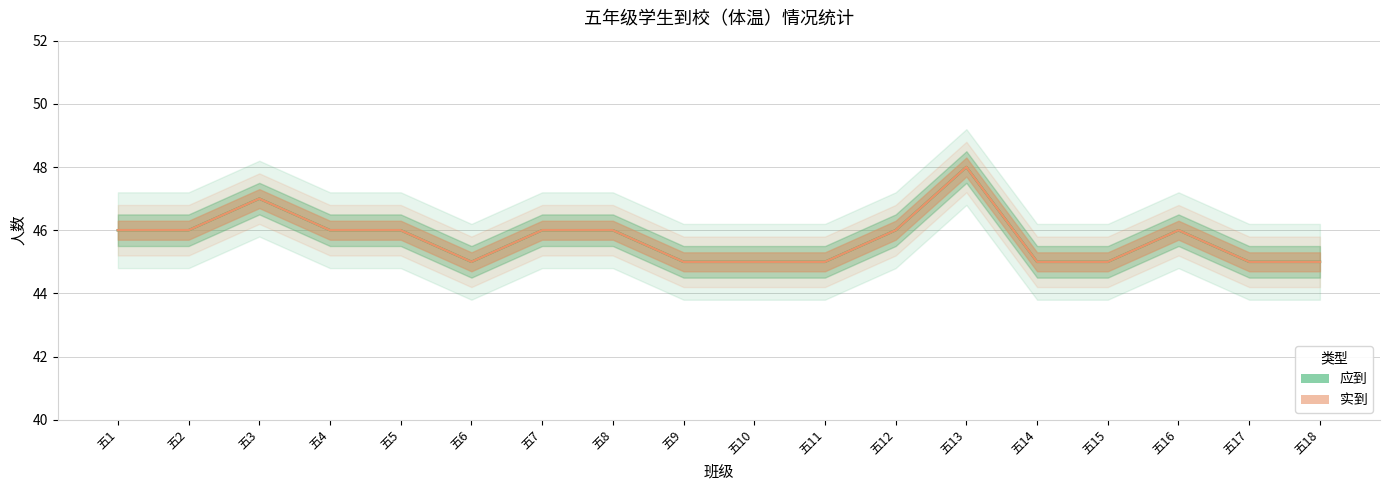

Reading right to left, list all the values displayed in this chart.

应到: 五18=45	五17=45	五16=46	五15=45	五14=45	五13=48	五12=46	五11=45	五10=45	五9=45	五8=46	五7=46	五6=45	五5=46	五4=46	五3=47	五2=46	五1=46
实到: 五18=45	五17=45	五16=46	五15=45	五14=45	五13=48	五12=46	五11=45	五10=45	五9=45	五8=46	五7=46	五6=45	五5=46	五4=46	五3=47	五2=46	五1=46